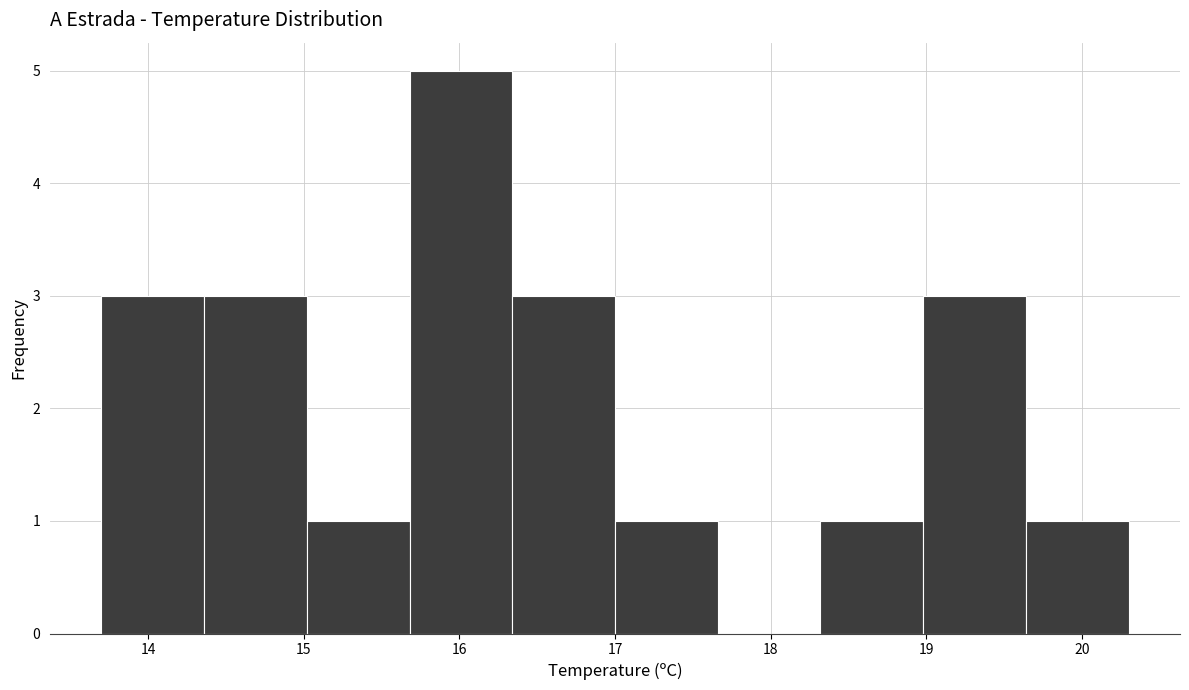

What is the height of the bar covering 15.02 to 15.68 on the x-axis? Neither the bar edges nor the heights are printed on the chart, so give them approximately, as read against the axes.

1